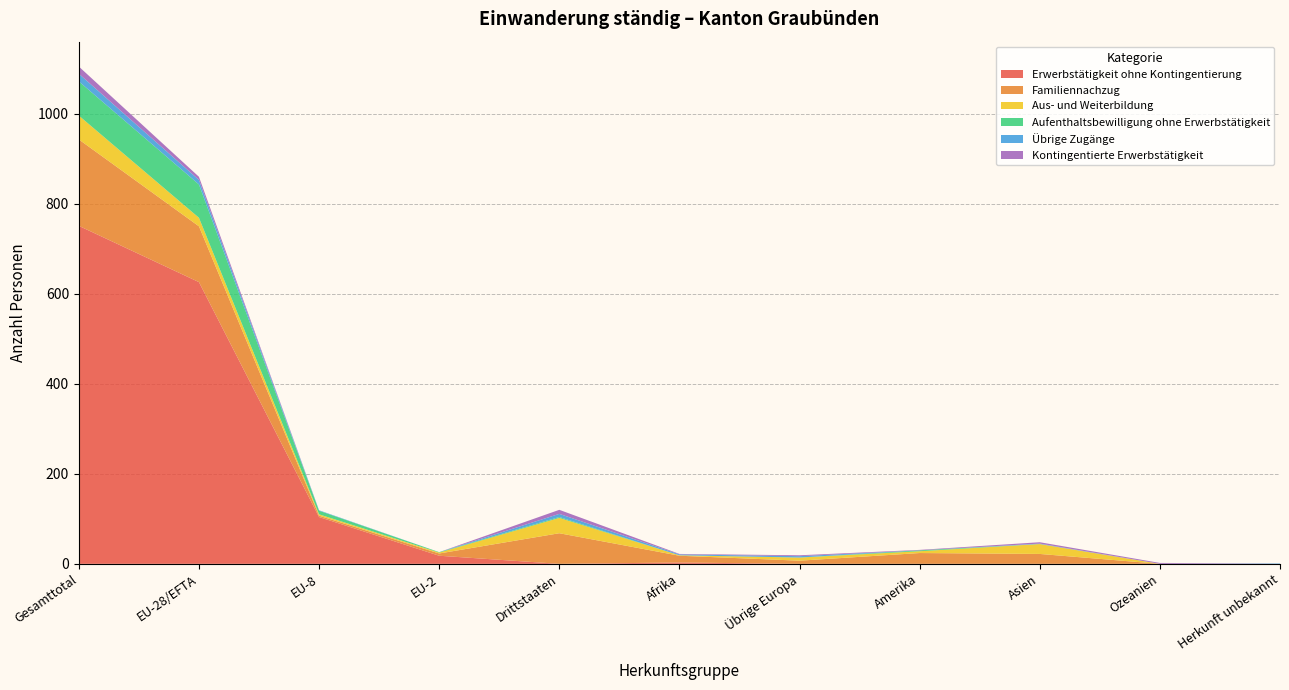

Reading left to right, what are all the values shown in this chart?

Erwerbstätigkeit ohne Kontingentierung: 751	626	104	18	0	3	0	0	0	0	0
Familiennachzug: 192	124	3	5	68	15	7	24	22	0	0
Aus- und Weiterbildung: 53	19	3	2	34	1	7	4	22	0	0
Aufenthaltsbewilligung ohne Erwerbstätigkeit: 76	74	8	1	2	0	0	2	0	0	0
Übrige Zugänge: 17	10	1	0	7	2	3	0	1	0	1
Kontingentierte Erwerbstätigkeit: 16	7	0	0	9	1	2	1	3	2	0